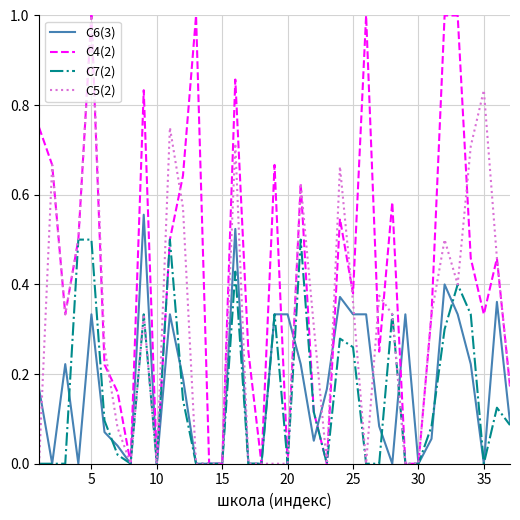

What is the greatest value displayed?

1.0